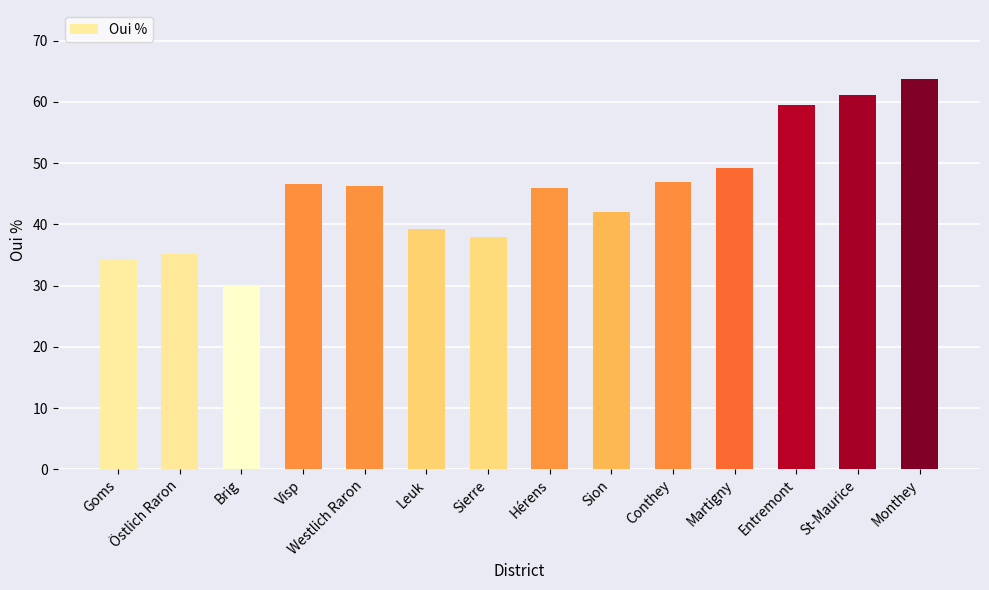

True or false: the data shows 11.0 at Östlich Raron.

False